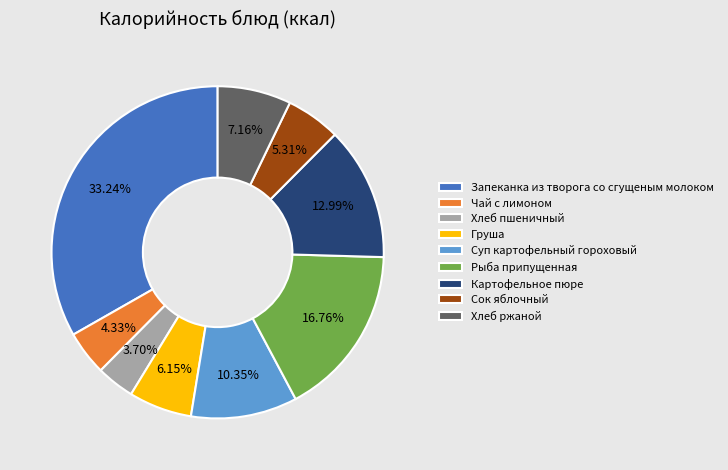

What is the ratio of the value at Запеканка из творога со сгущеным молоком to the value at Сок яблочный?

6.3